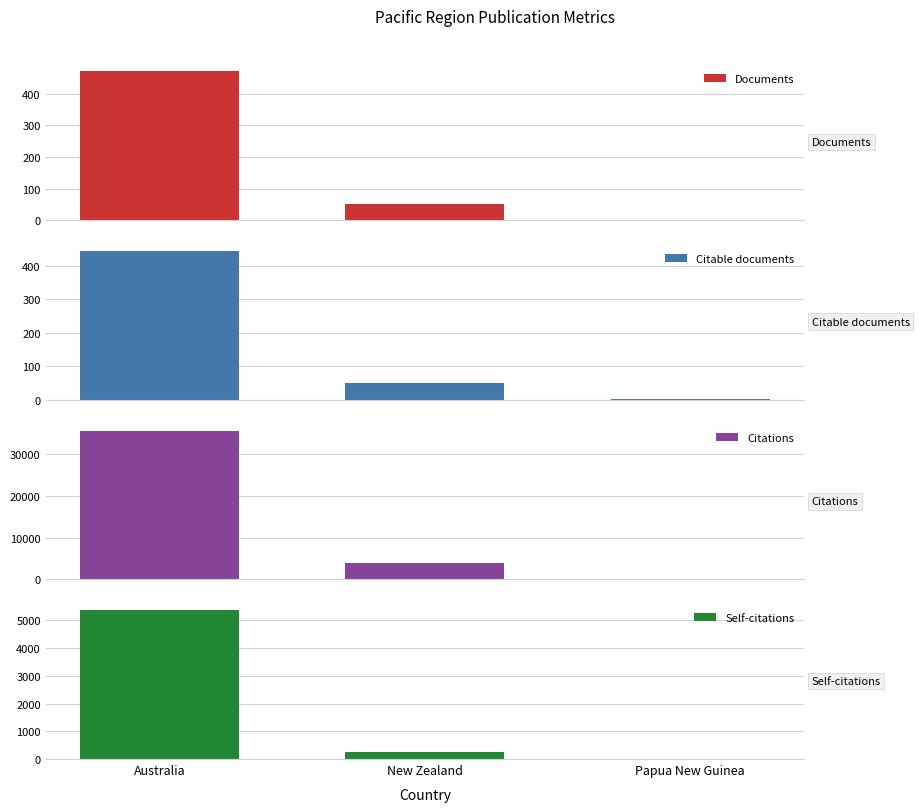

Reading left to right, transcribe all the data shown in this chart.

Documents: 471	52	2
Citable documents: 444	49	2
Citations: 35691	3824	55
Self-citations: 5364	238	9